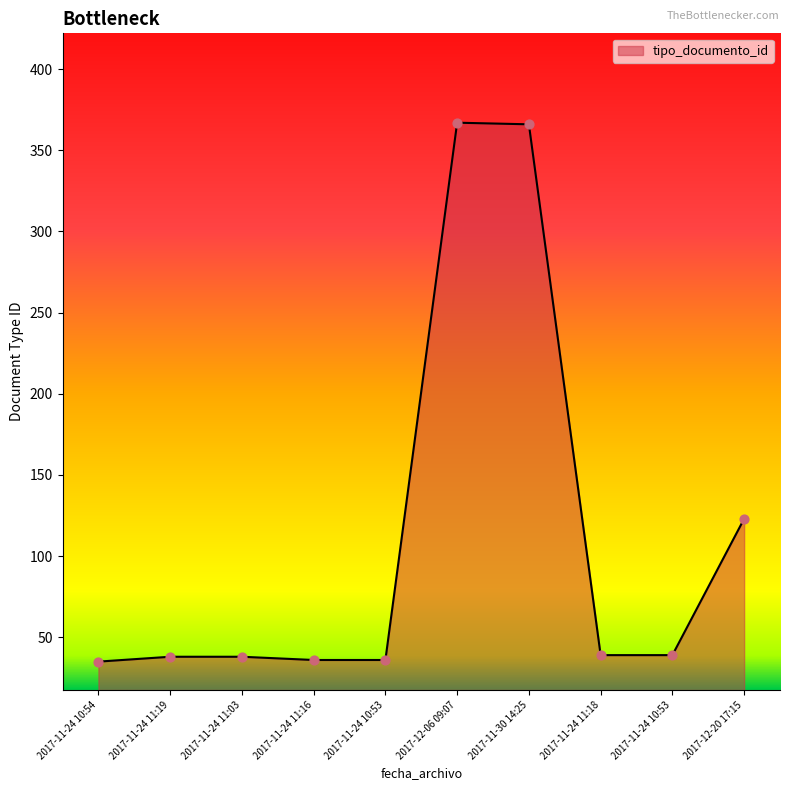

What is the change in value from 2017-11-24 10:53 to 2017-11-24 10:53?

+3